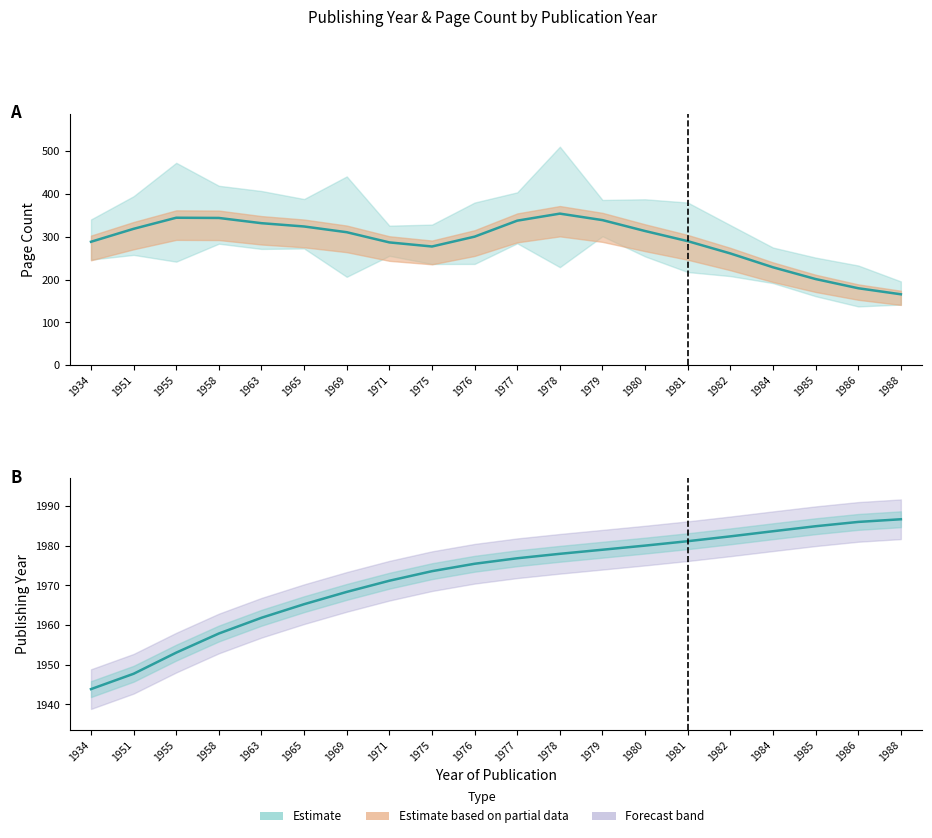

True or false: publishingYear and pageCount intersect in this chart.

False